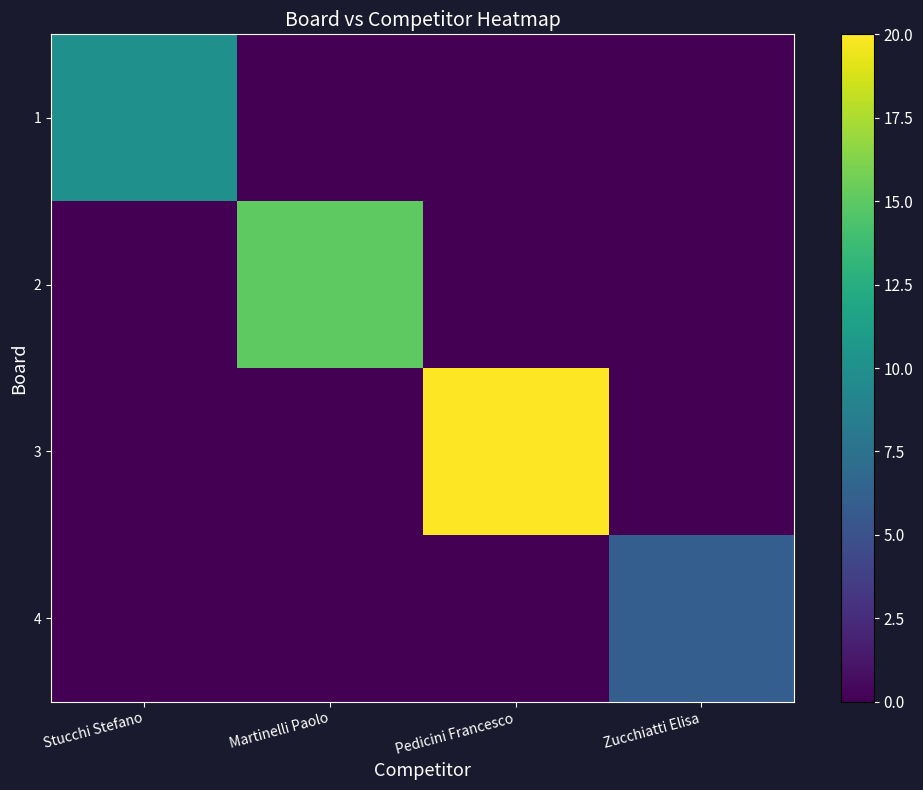

At which category is the sum across all series the highest?

Pedicini Francesco